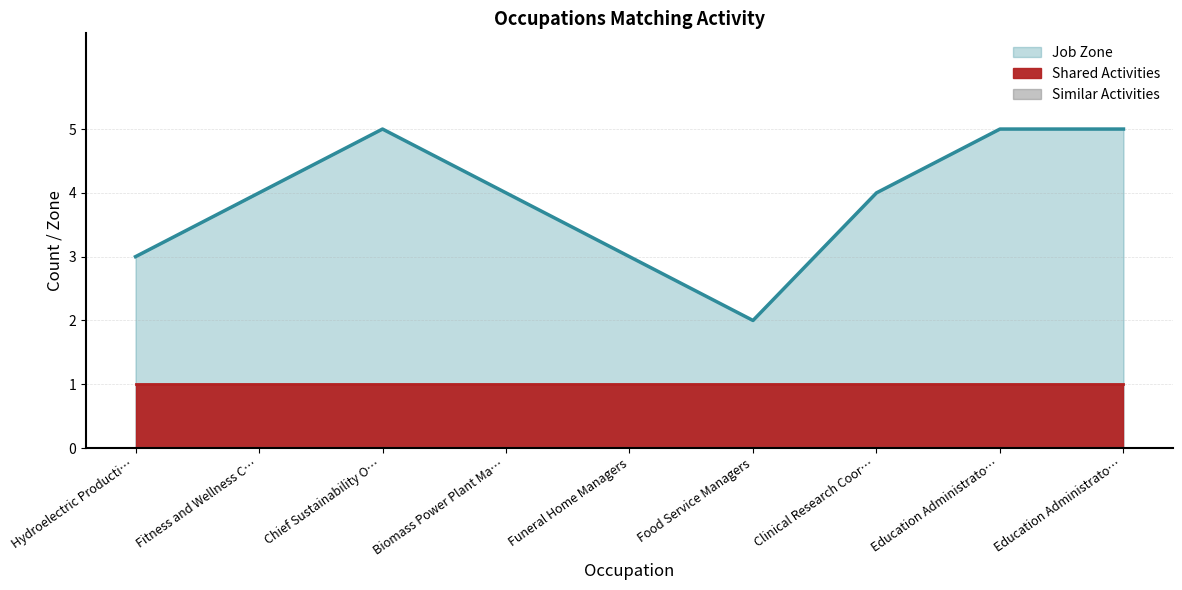

Reading left to right, extract all data points from this chart.

Shared Activities: Hydroelectric Production Managers=1	Fitness and Wellness Coordinators=1	Chief Sustainability Officers=1	Biomass Power Plant Managers=1	Funeral Home Managers=1	Food Service Managers=1	Clinical Research Coordinators=1	Education Administrators, Postsecondary=1	Education Administrators, Kindergarten=1
Similar Activities: Hydroelectric Production Managers=0	Fitness and Wellness Coordinators=0	Chief Sustainability Officers=0	Biomass Power Plant Managers=0	Funeral Home Managers=0	Food Service Managers=0	Clinical Research Coordinators=0	Education Administrators, Postsecondary=0	Education Administrators, Kindergarten=0
Job Zone: Hydroelectric Production Managers=3	Fitness and Wellness Coordinators=4	Chief Sustainability Officers=5	Biomass Power Plant Managers=4	Funeral Home Managers=3	Food Service Managers=2	Clinical Research Coordinators=4	Education Administrators, Postsecondary=5	Education Administrators, Kindergarten=5